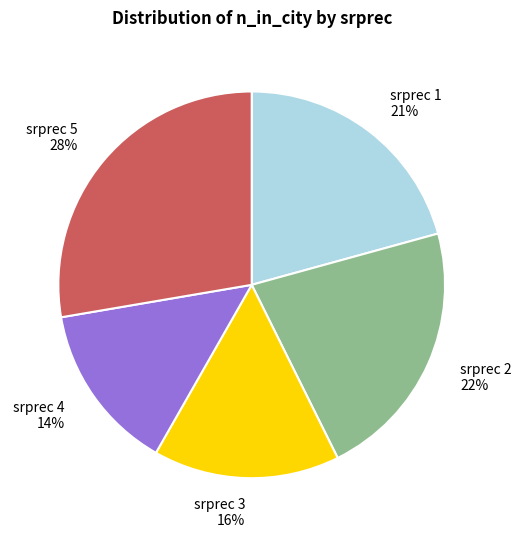

Count the number of slices in the pie.

5